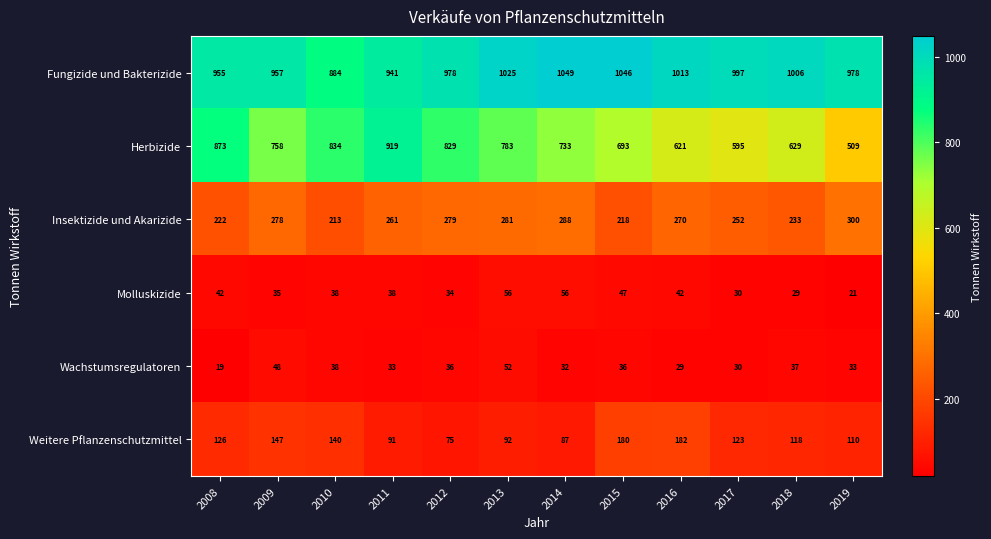

How many data points does each series have?

12